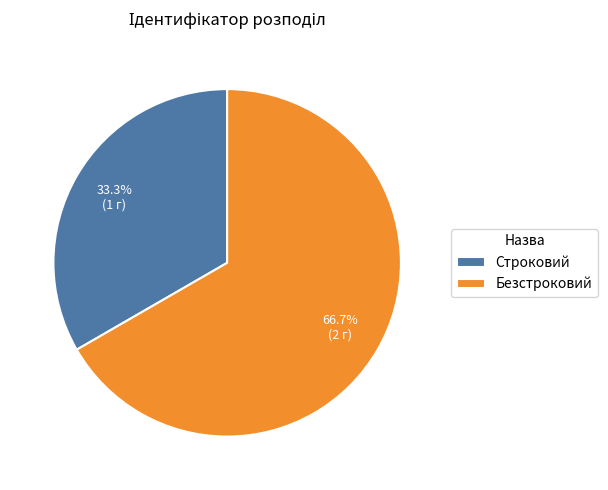

Count the number of slices in the pie.

2